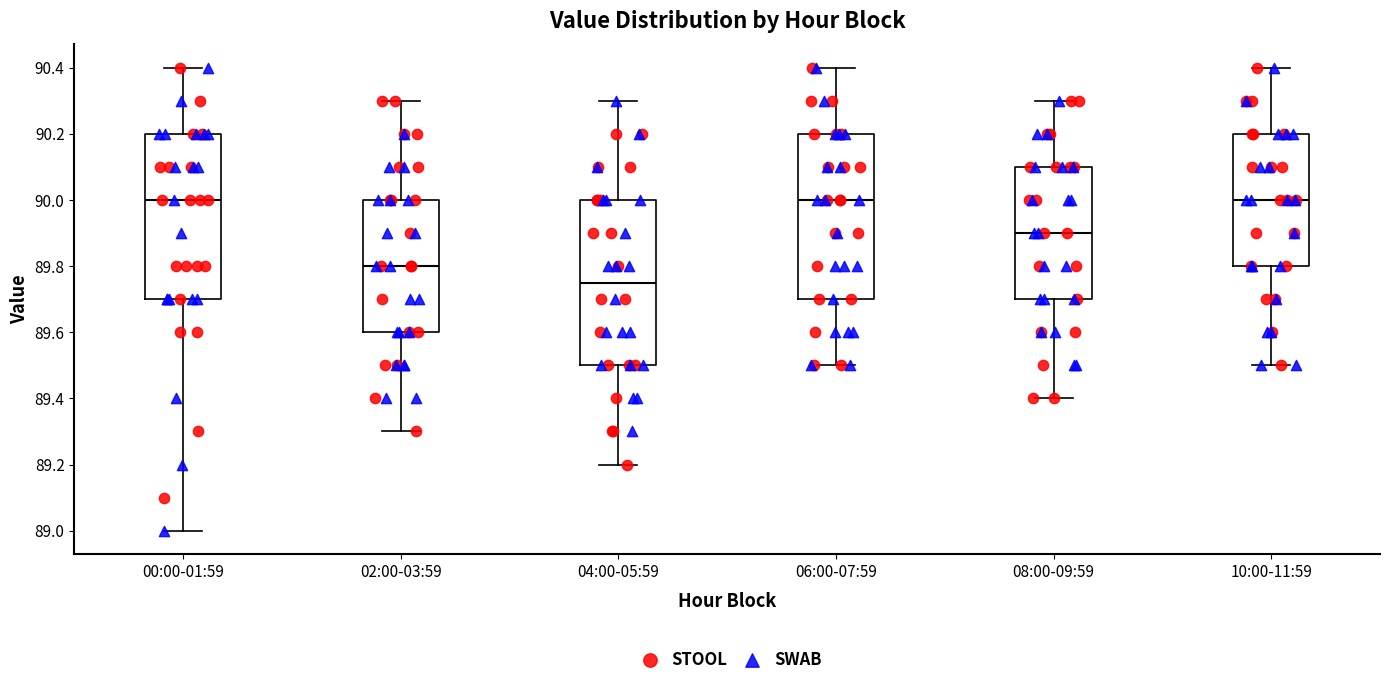

Reading left to right, transcribe this box plot: for each box, give where its median line is, the range the box spans, and where its two whiskers end, as read against the y-axis. The values are not printed on the chart, so give them approximately, as read against the axis.

00:00-01:59: median 90.00, box 89.70 to 90.20, whiskers 89.00 to 90.40
02:00-03:59: median 89.80, box 89.60 to 90.00, whiskers 89.30 to 90.30
04:00-05:59: median 89.76, box 89.50 to 90.00, whiskers 89.20 to 90.30
06:00-07:59: median 90.00, box 89.70 to 90.20, whiskers 89.50 to 90.40
08:00-09:59: median 89.90, box 89.70 to 90.10, whiskers 89.40 to 90.30
10:00-11:59: median 90.00, box 89.80 to 90.20, whiskers 89.50 to 90.40